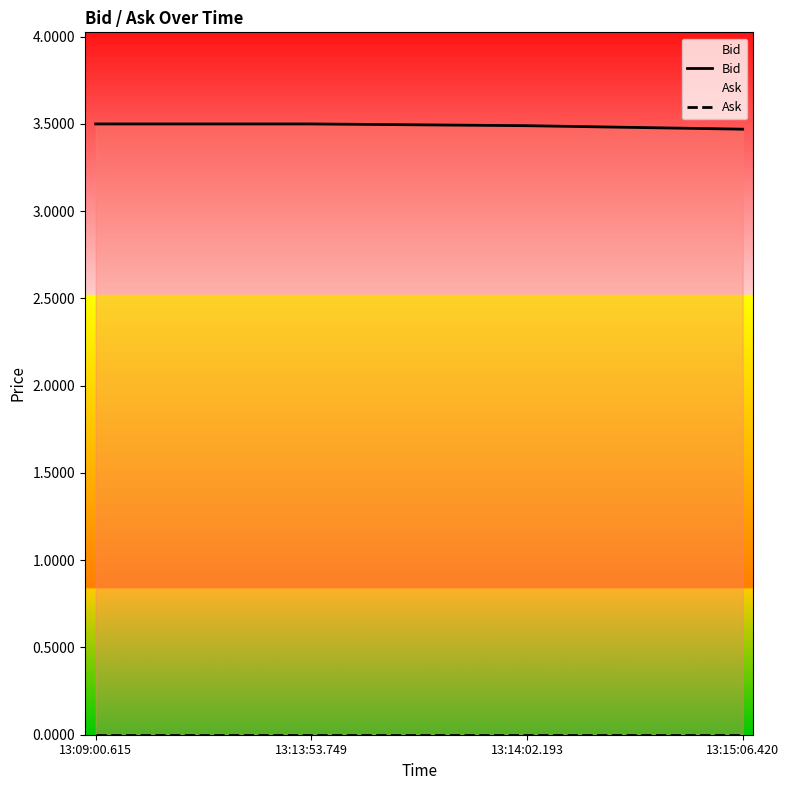

What position from the left is 13:15:06.420?

4